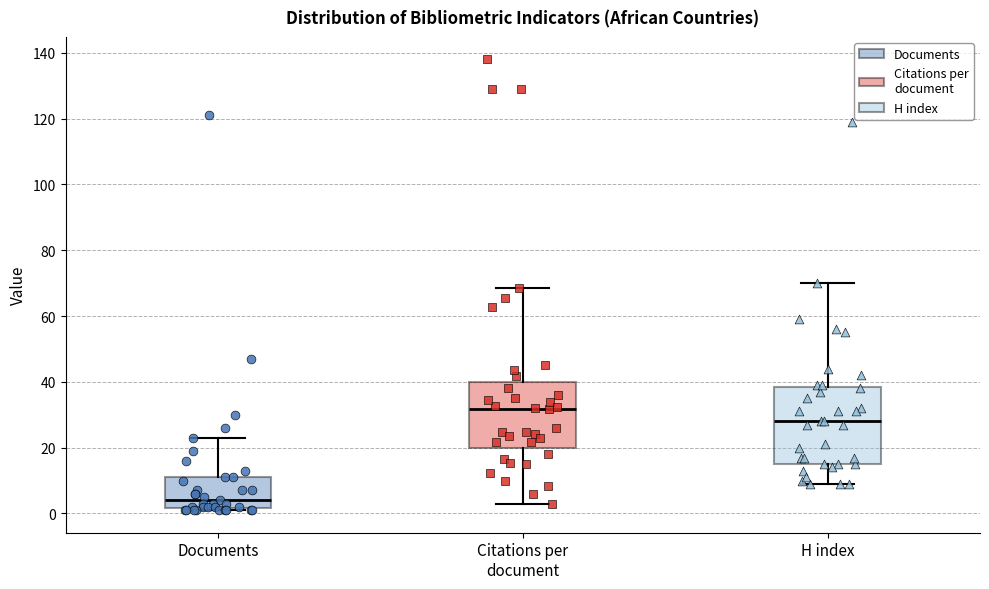

Where is the upper edge of the box for Citations per document on the y-axis? The values are not printed on the chart, so give them approximately, as read against the axis.

40